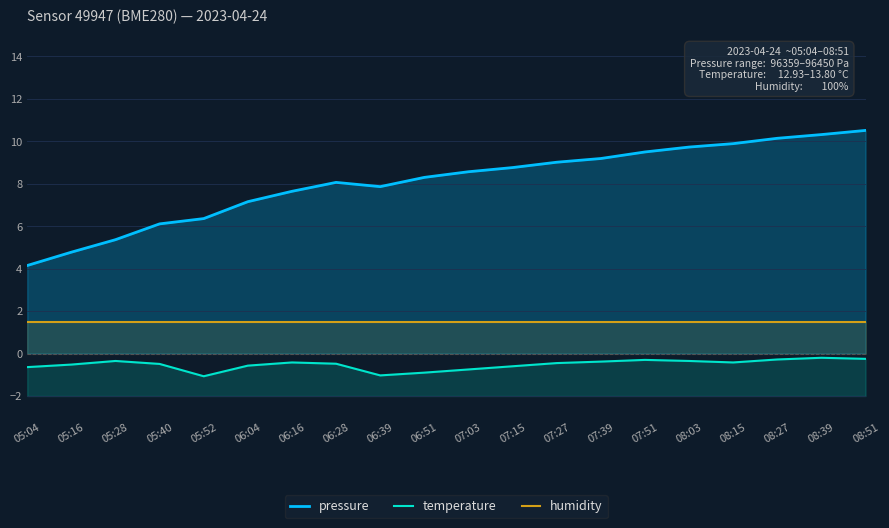

What is the lowest value of the pressure series?

4.1